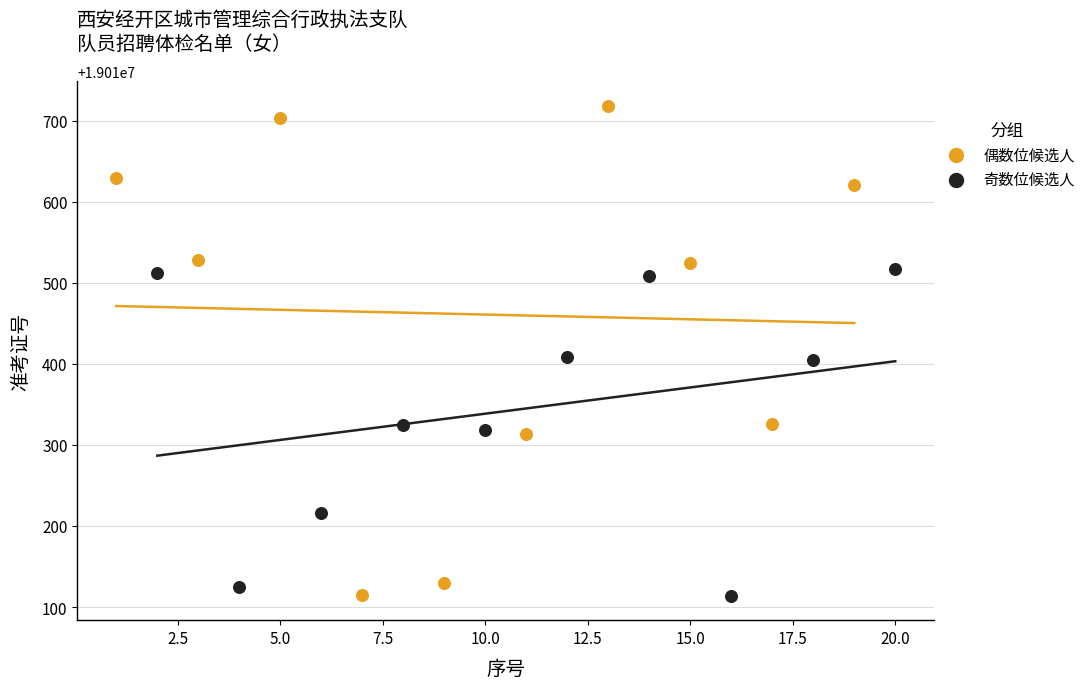

Which series contains the highest Y value?

偶数位候选人